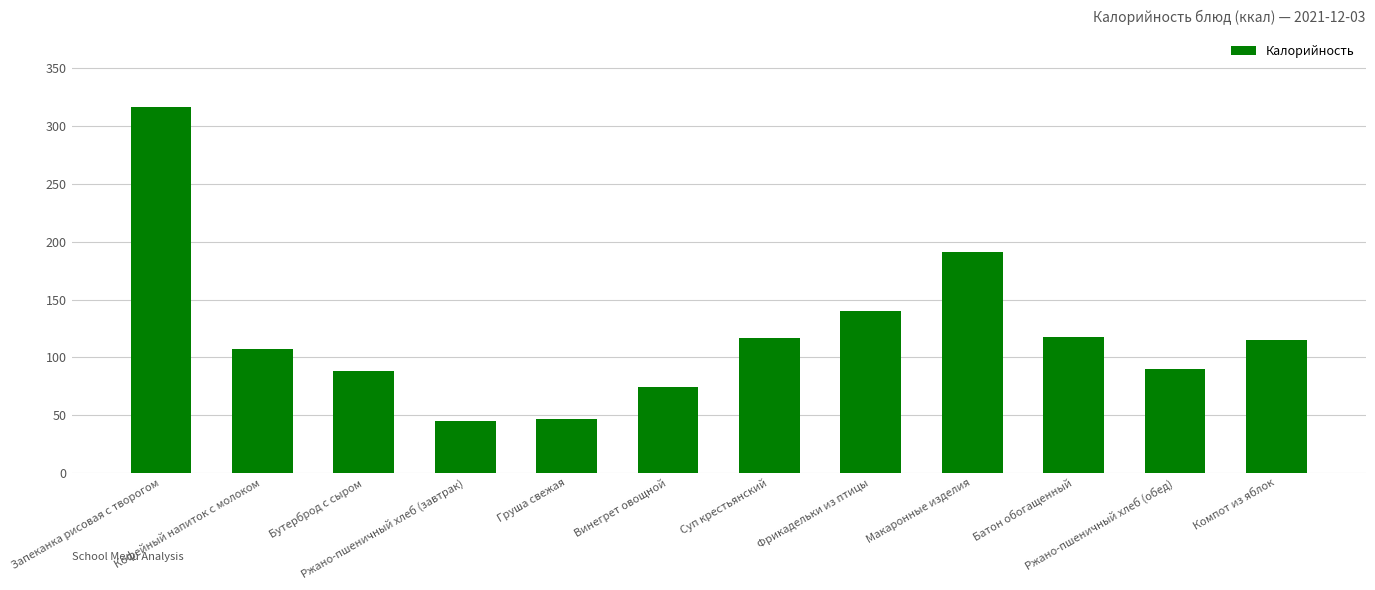

What is the smallest value displayed?

45.0